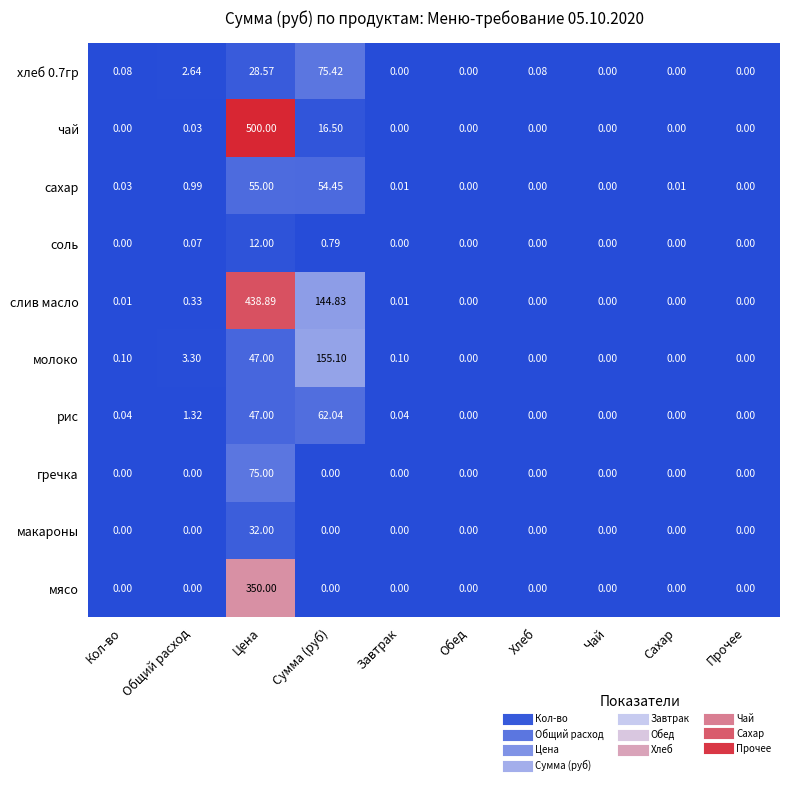

List the series in order of their peak value, lowest first.

соль, макароны, сахар, рис, гречка, хлеб 0.7гр, молоко, мясо, слив масло, чай